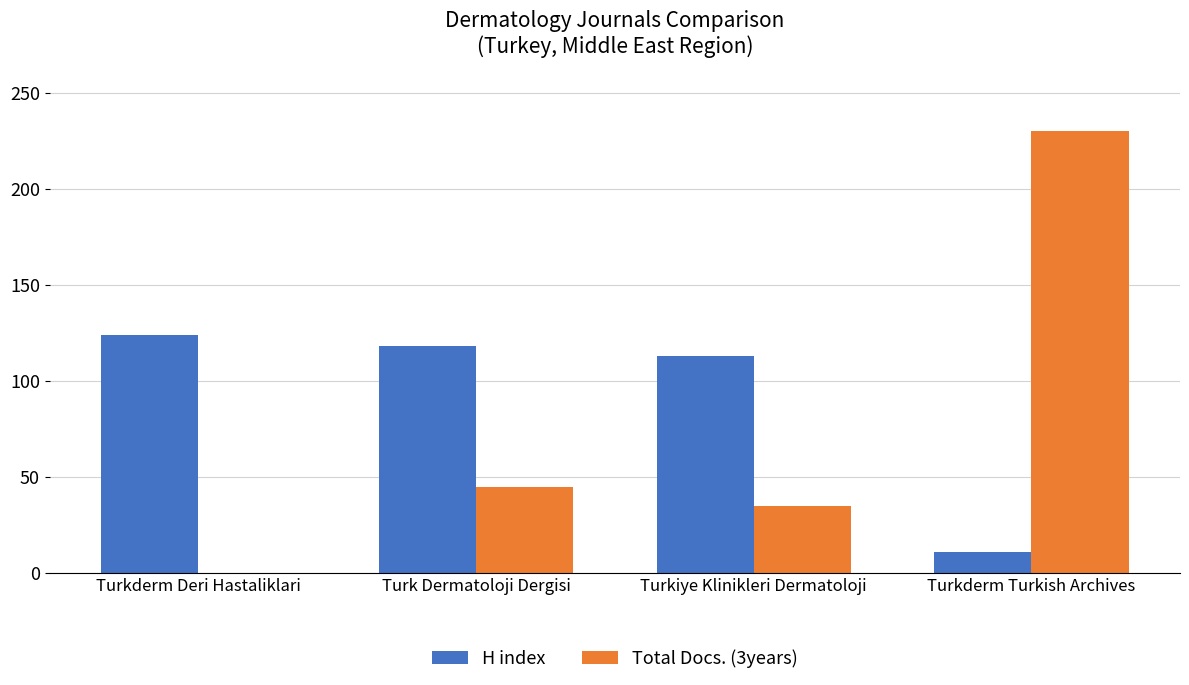

What is the sum of the H index values at Turkderm Turkish Archives and Turkderm Deri Hastaliklari?

135